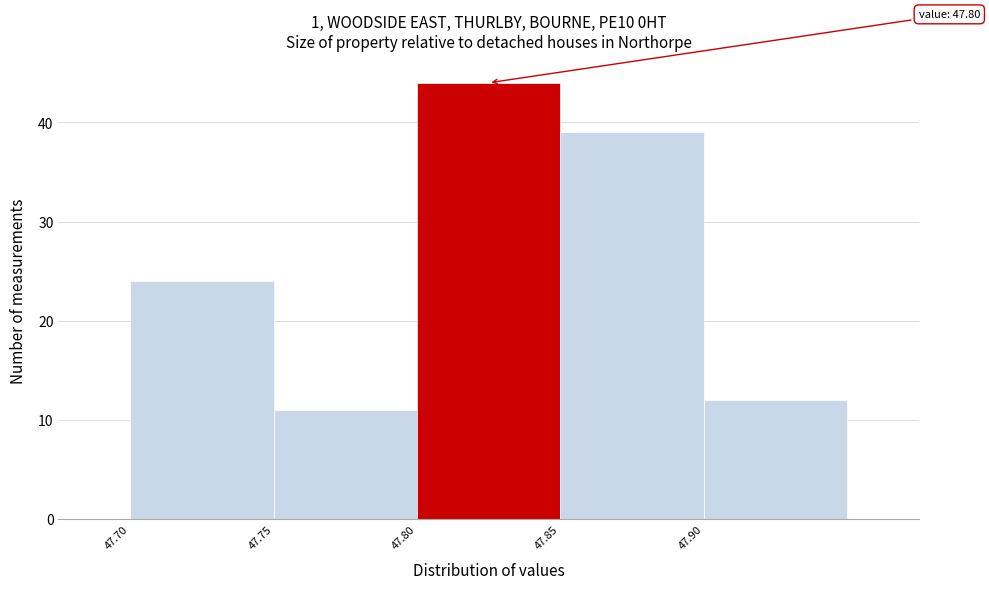

Which range on the x-axis has the tallest bar?

47.80 to 47.85